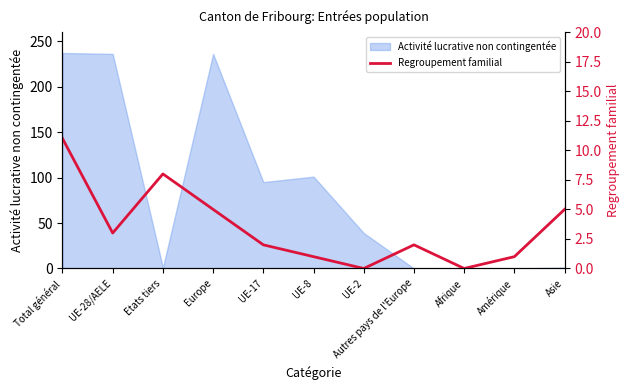

At which label is Activité lucrative non contingentée closest to 118?

UE-8